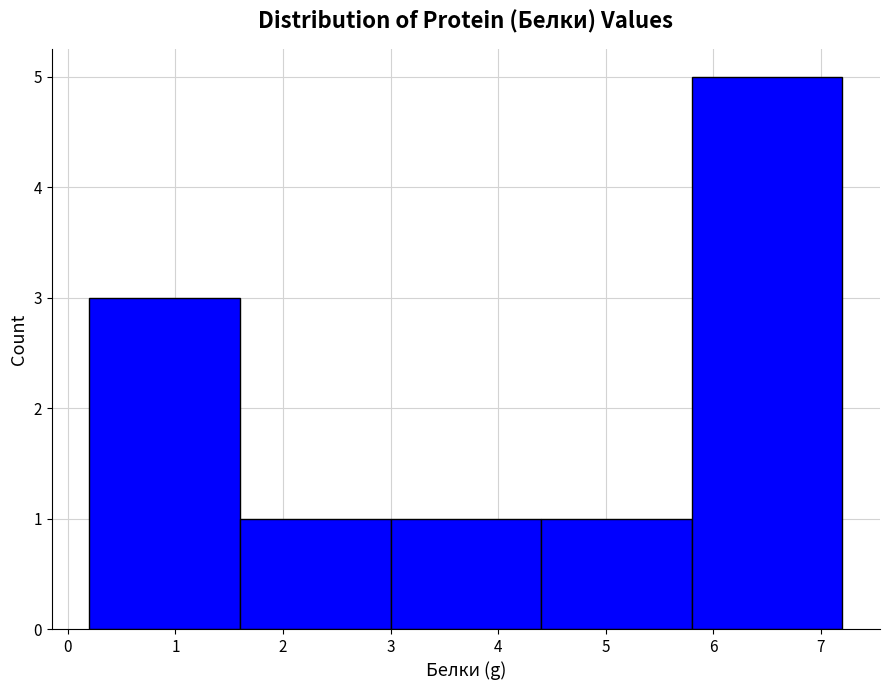

Over which range of the x-axis is the bar tallest?

5.8 to 7.2